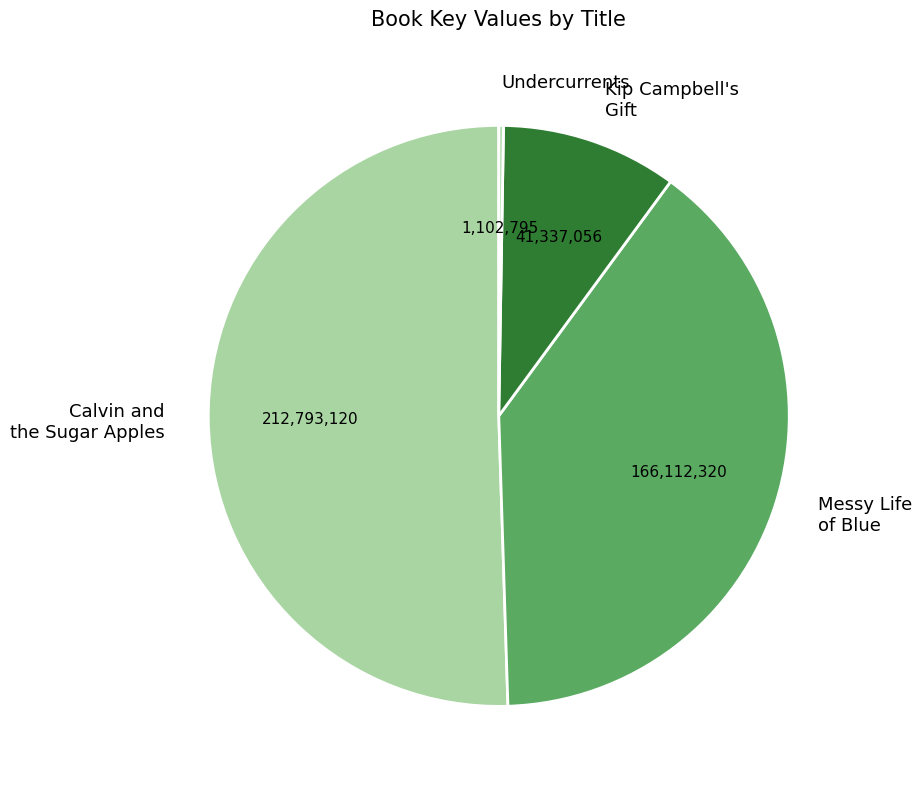

Which slice is the largest?

Calvin and the Sugar Apples